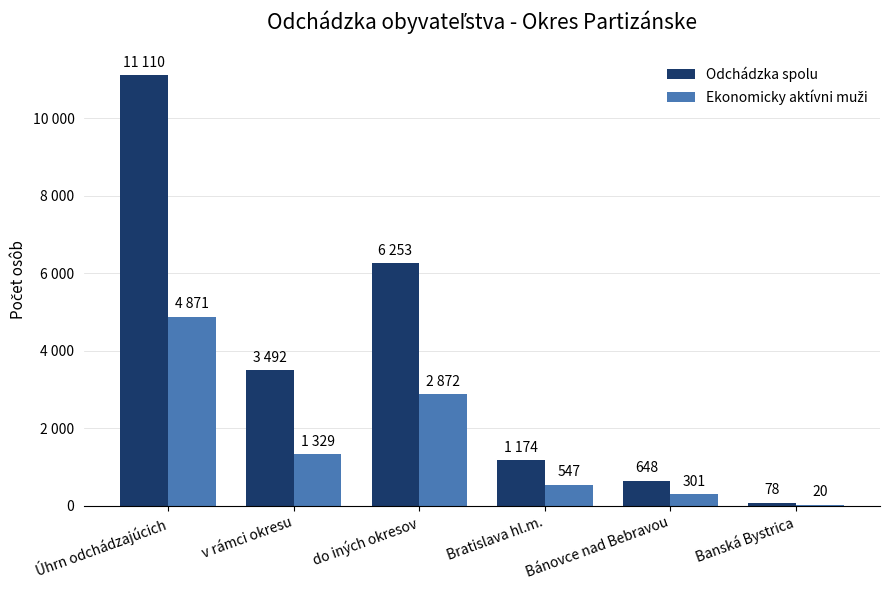

The value of Odchádzka spolu at v rámci okresu is 3492. True or false?

True